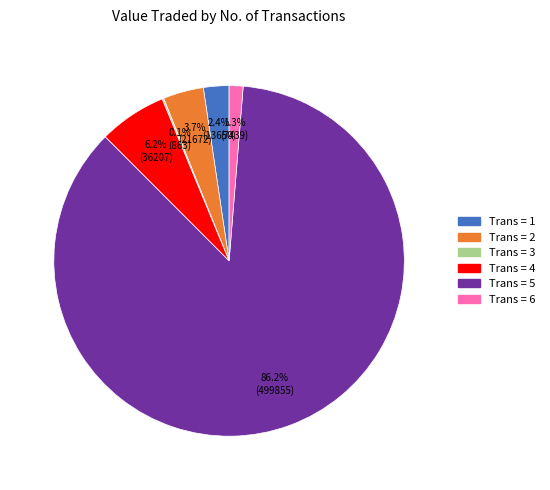

Is there any slice that represents more than half of the pie?

Yes